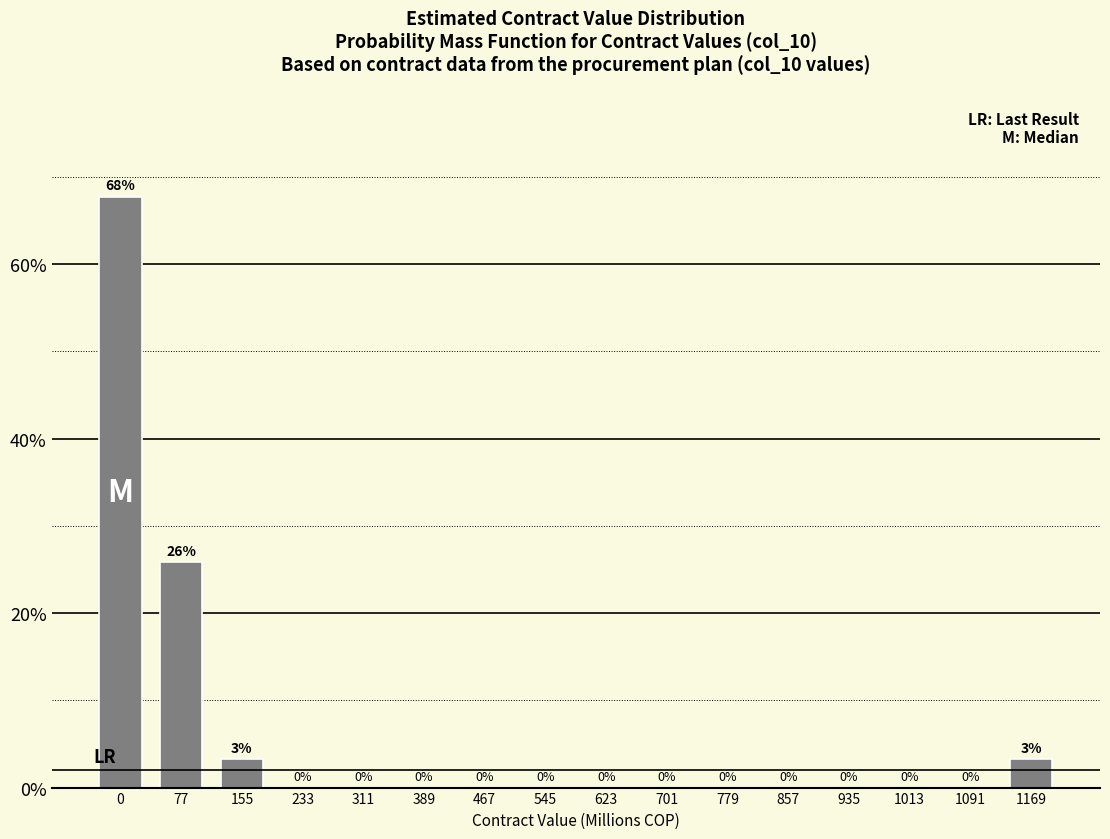

Which has a higher value, 779 or 1169?

1169